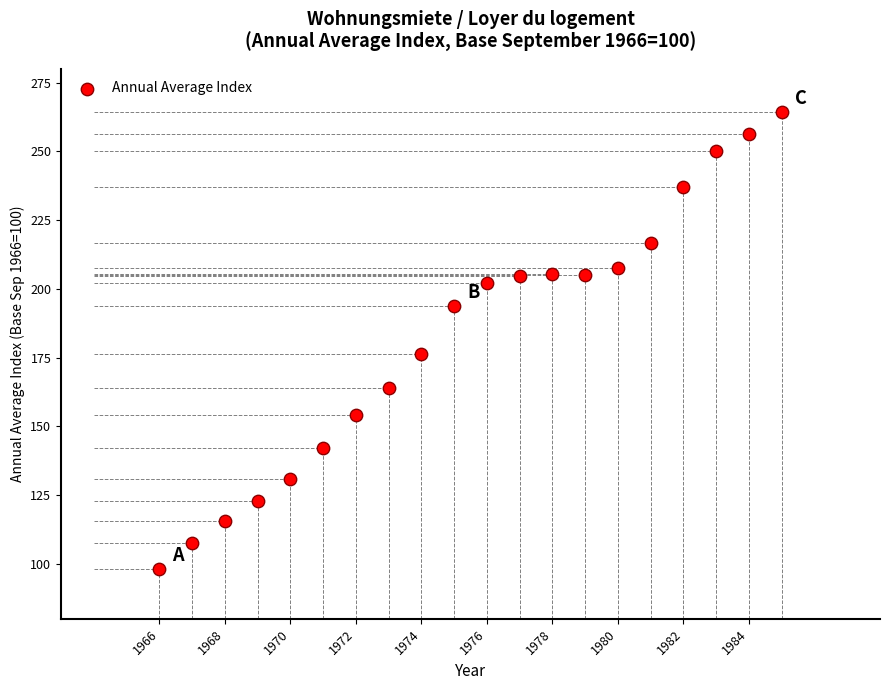

What is the range of X values (max minus min)?

19.0